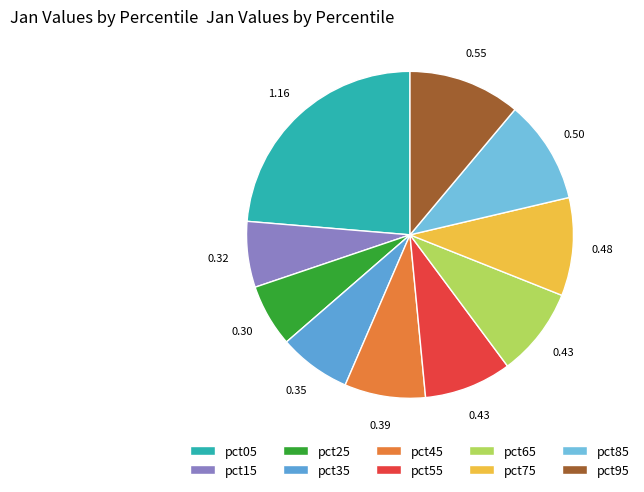

How many segments does this pie chart have?

10